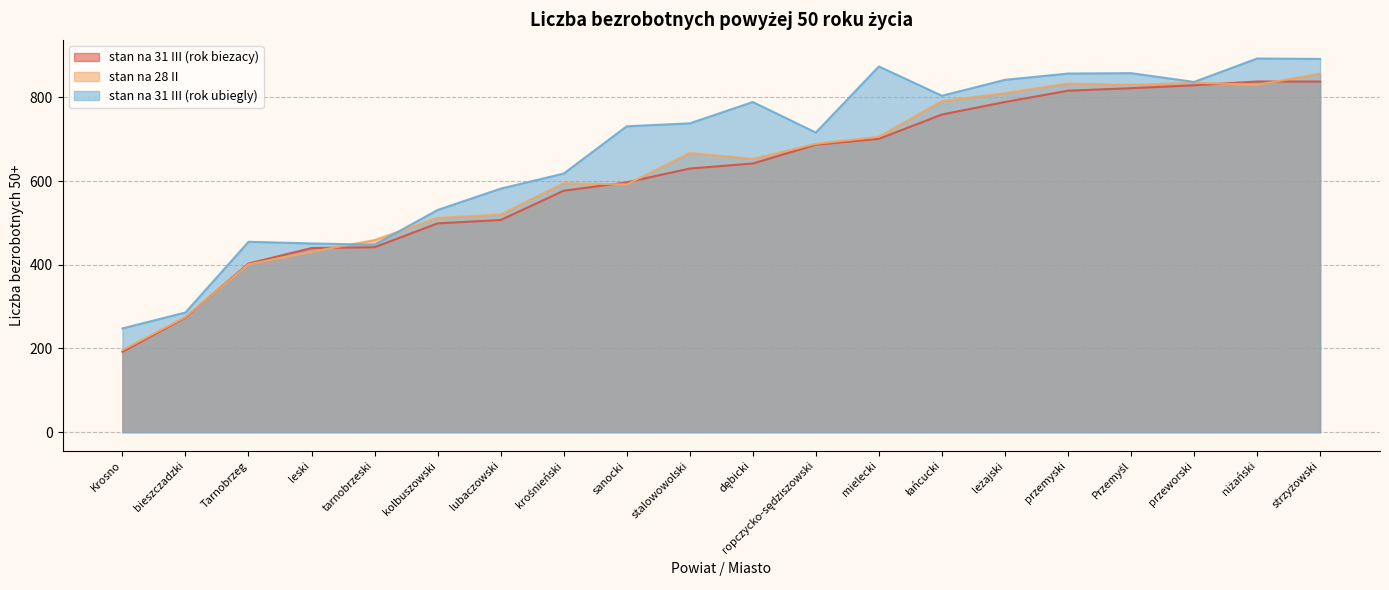

How many lines are shown in the chart?

3